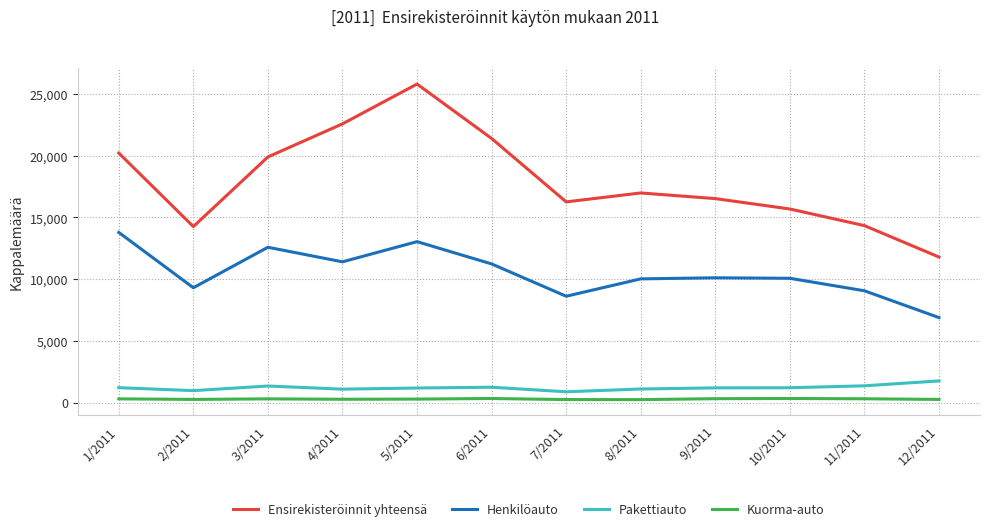

At how many categories does at least one series exceed 13561?

11